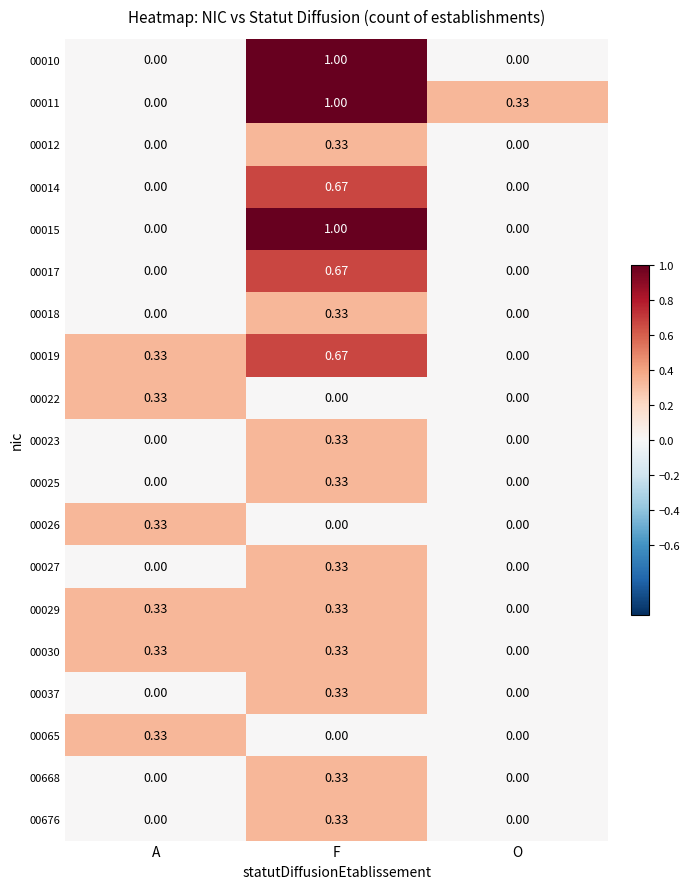

At which label does 00022 reach its peak?

A